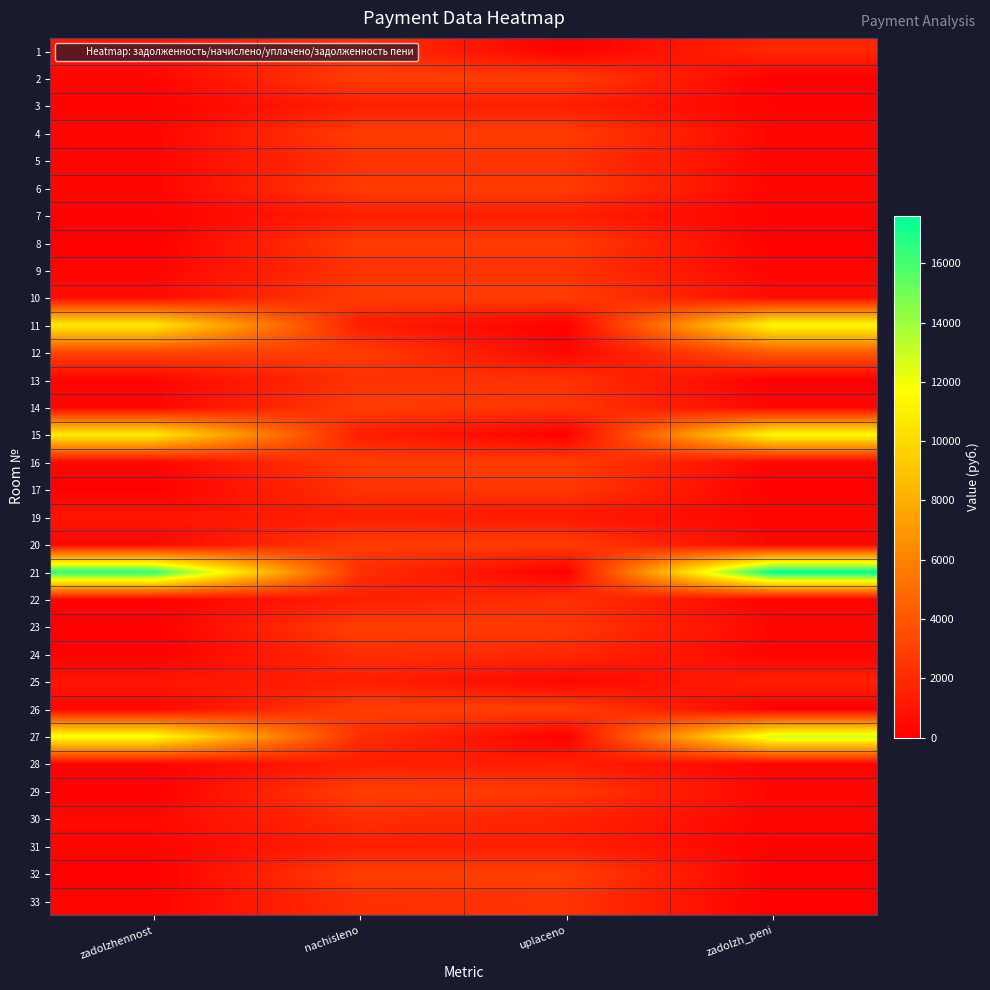

List the series in order of their peak value, lowest first.

7, 3, 19, 28, 31, 25, 30, 24, 22, 13, 9, 5, 1, 33, 17, 20, 8, 14, 6, 10, 4, 16, 2, 26, 23, 32, 29, 12, 11, 15, 27, 21